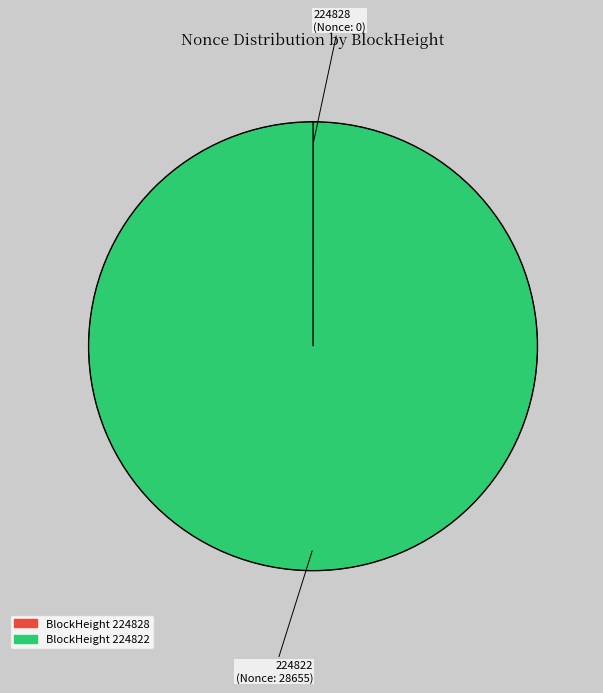

Rank the categories by value from highest to lowest.

224822, 224828